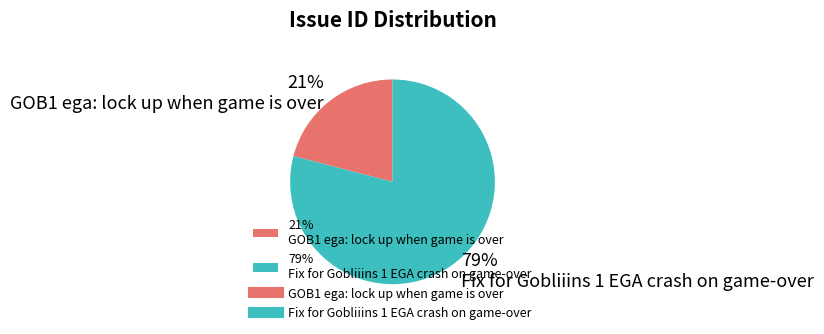

Approximately how many times larger is the value at 21% GOB1 ega: lock up when game is over compared to 79% Fix for Gobliiins 1 EGA crash on game-over?

0.3